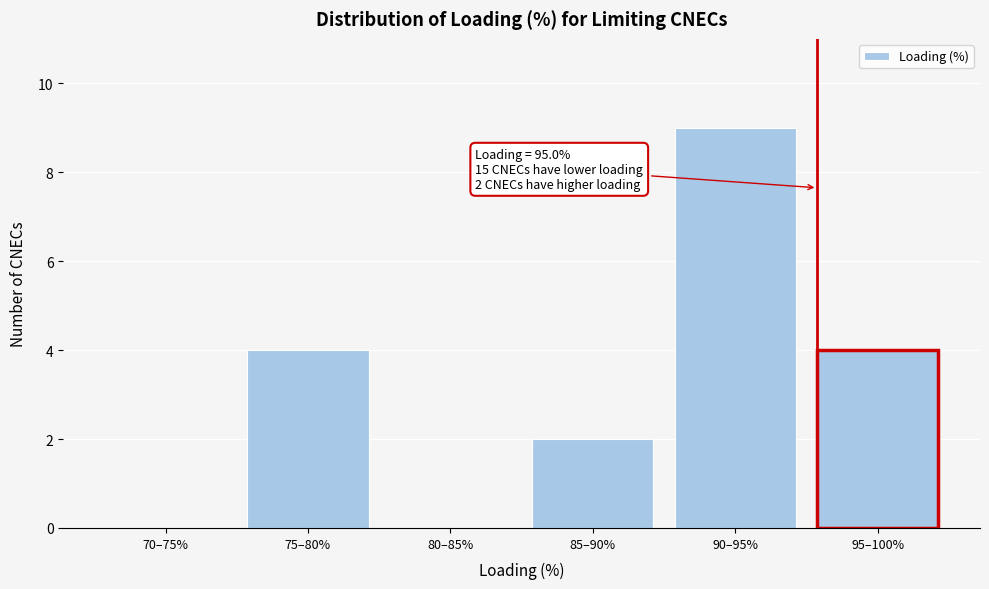

Reading left to right, extract all data points from this chart.

70–75%=0	75–80%=4	80–85%=0	85–90%=2	90–95%=9	95–100%=4